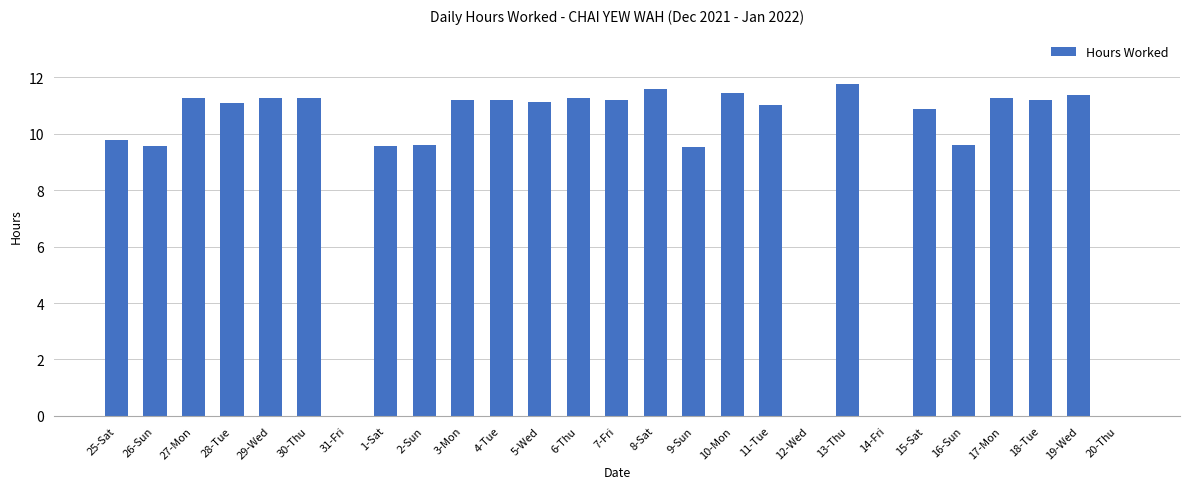

What is the approximate value at 30-Thu?

11.3